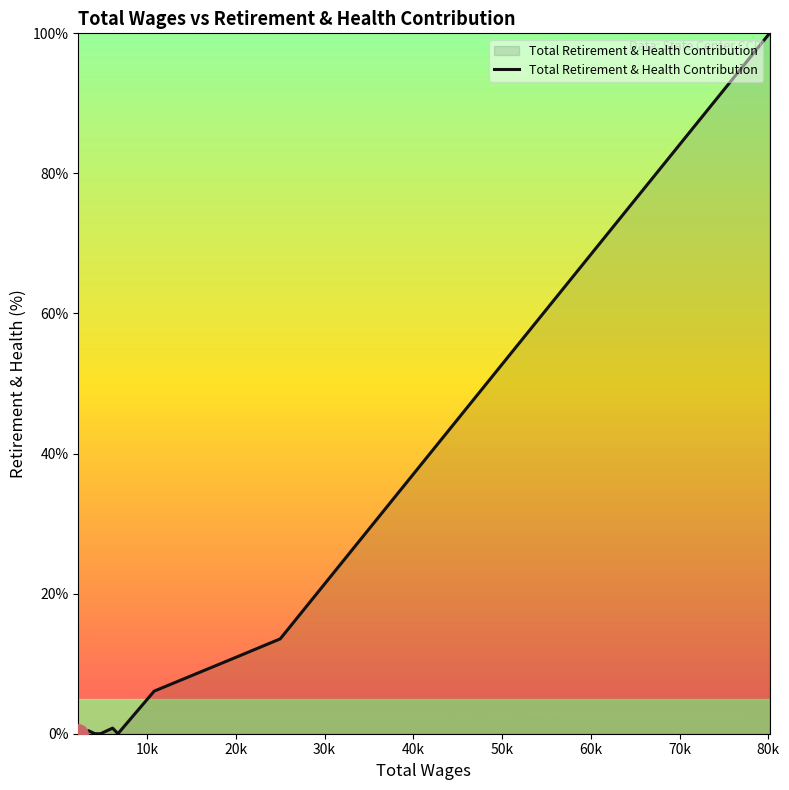

What is the difference between the maximum and minimum values?

100.0